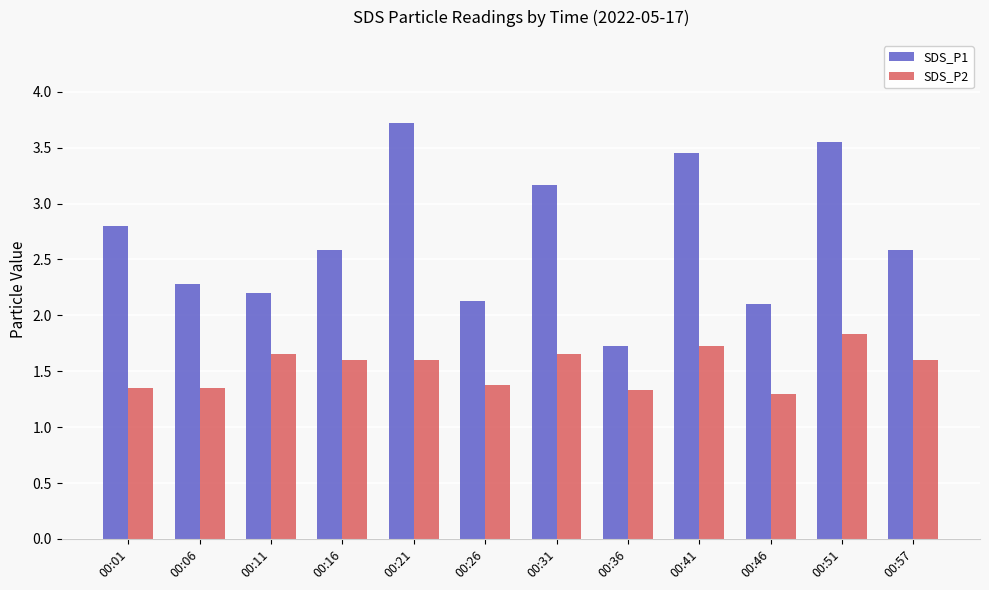

The SDS_P1 series shows 0.9 at 00:41. True or false?

False